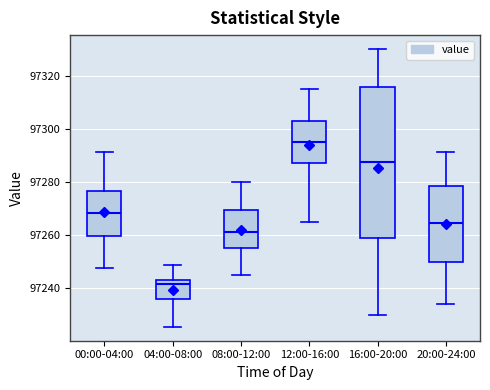

Reading left to right, transcribe this box plot: for each box, give where its median line is, the range the box spans, and where its two whiskers end, as read against the y-axis. The values are not printed on the chart, so give them approximately, as read against the axis.

00:00-04:00: median 97268, box 97260 to 97276, whiskers 97248 to 97292
04:00-08:00: median 97242, box 97236 to 97244, whiskers 97226 to 97248
08:00-12:00: median 97262, box 97256 to 97270, whiskers 97246 to 97280
12:00-16:00: median 97296, box 97288 to 97302, whiskers 97266 to 97316
16:00-20:00: median 97288, box 97258 to 97316, whiskers 97230 to 97330
20:00-24:00: median 97264, box 97250 to 97278, whiskers 97234 to 97292